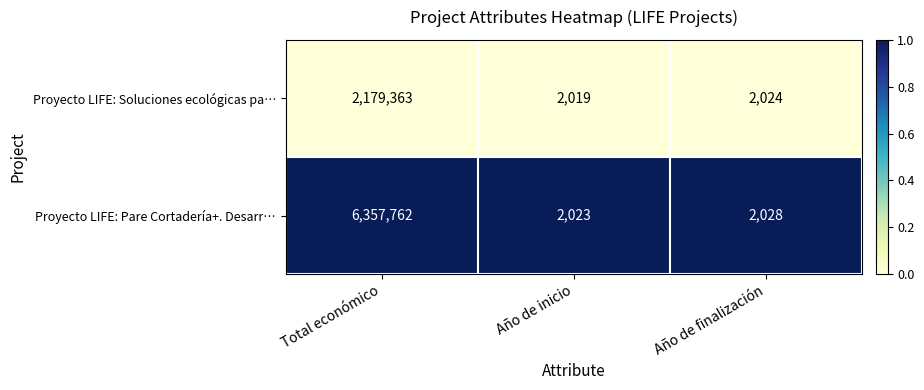

Reading left to right, list all the values displayed in this chart.

Proyecto LIFE: Soluciones ecológicas pa…: Total económico=2179363	Año de inicio=2019	Año de finalización=2024
Proyecto LIFE: Pare Cortadería+. Desarr…: Total económico=6357762	Año de inicio=2023	Año de finalización=2028